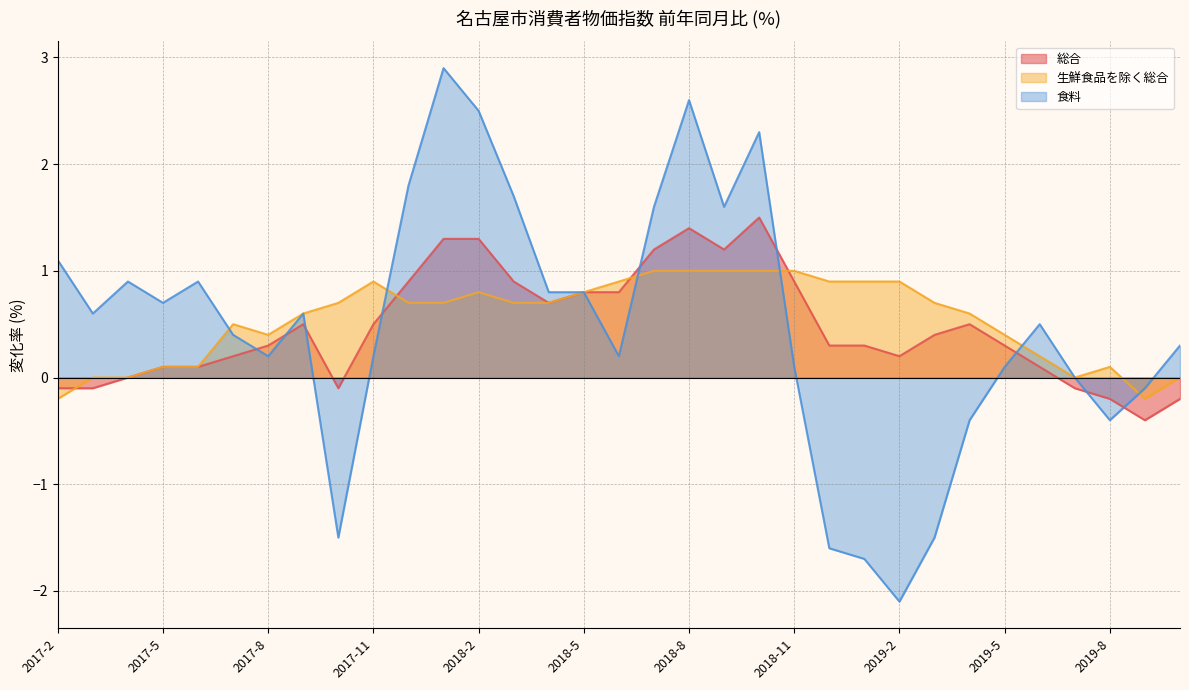

What are all the series names shown in the legend?

総合, 生鮮食品を除く総合, 食料